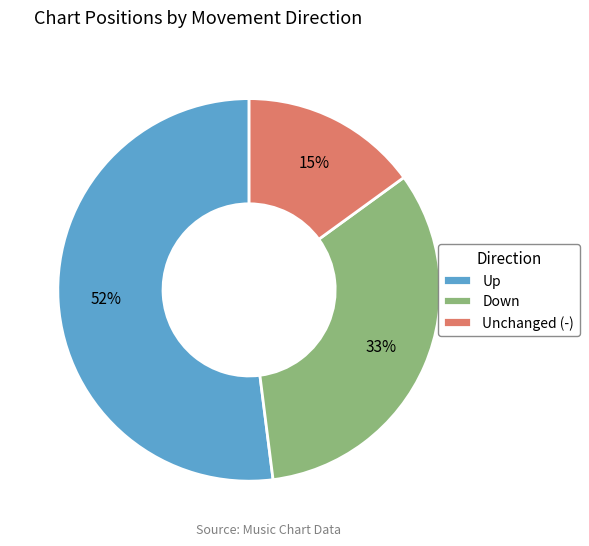

To the nearest percent, what percentage of the pie is Down?

33%